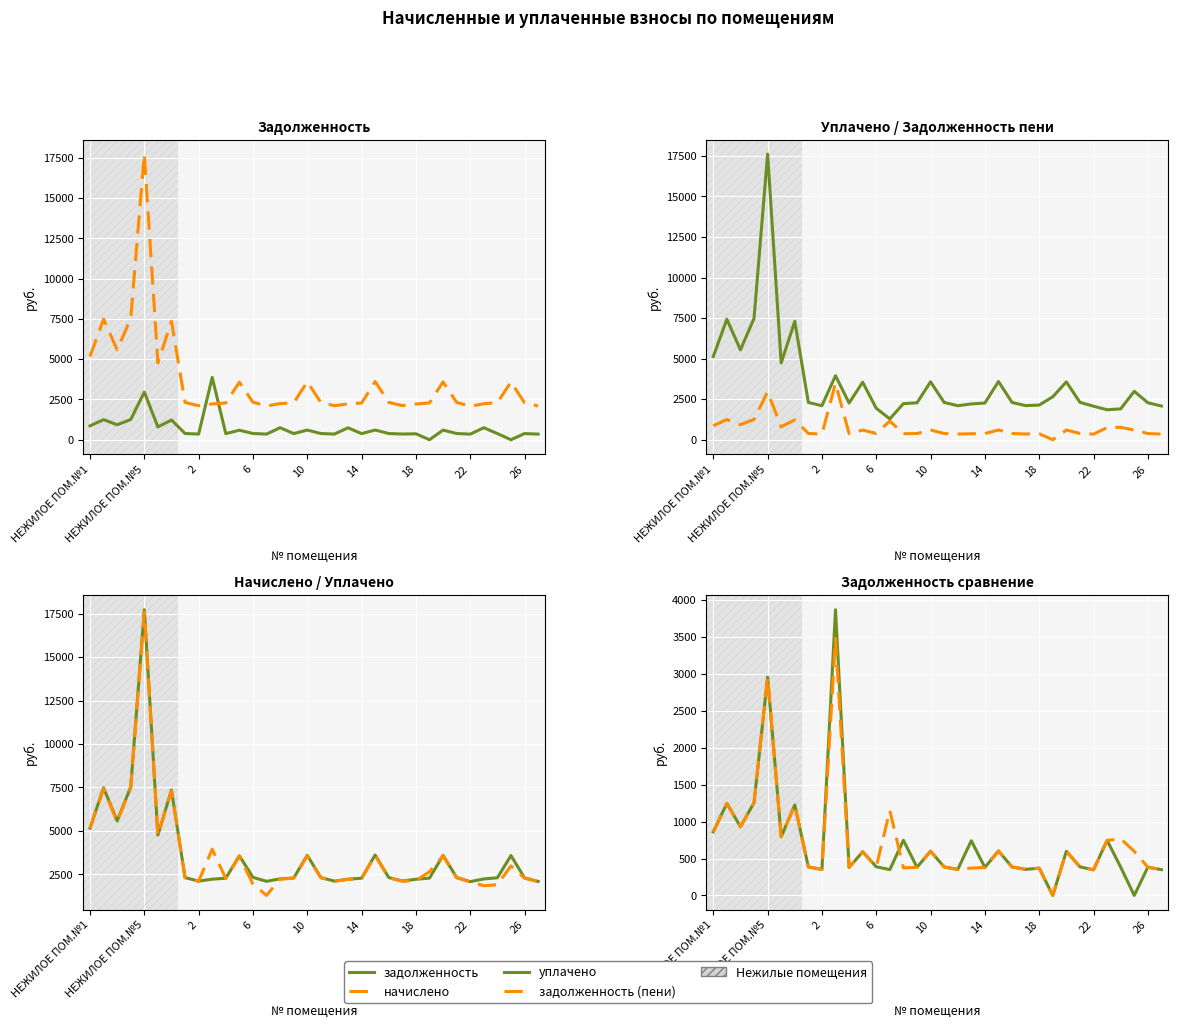

True or false: задолженность and уплачено intersect in this chart.

False